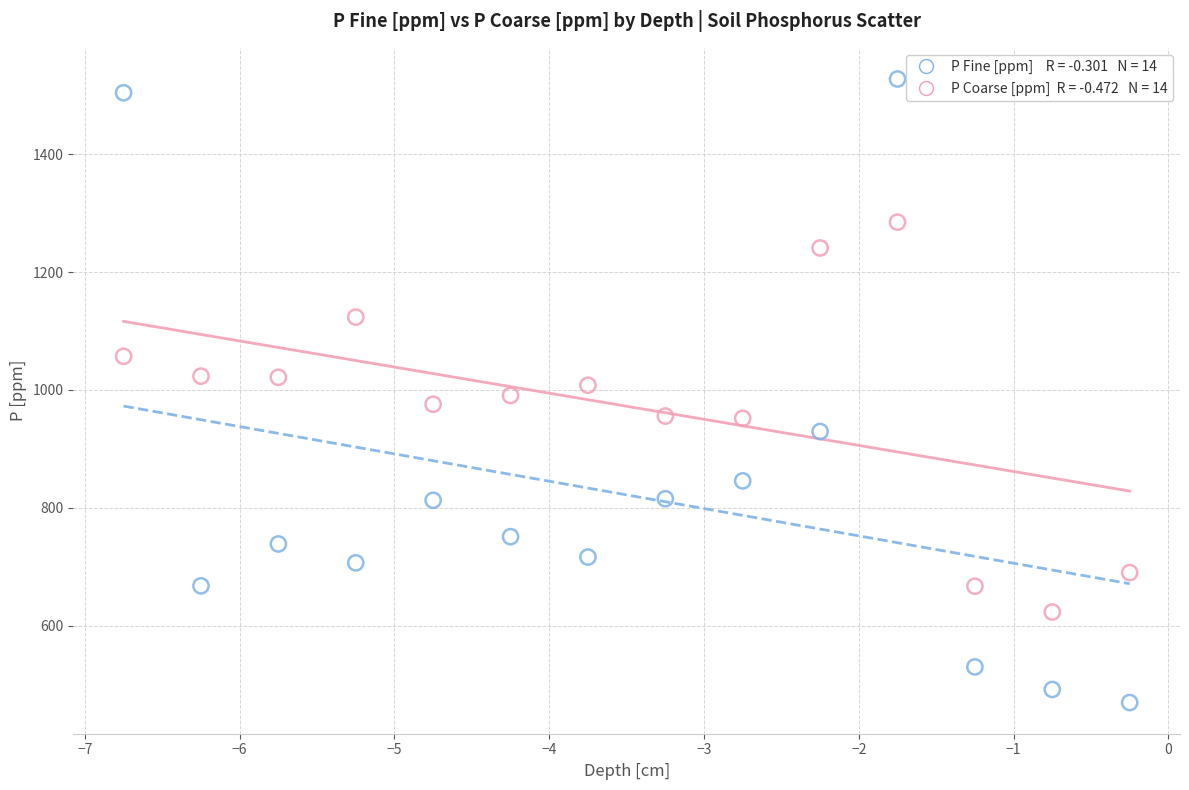

Across all data points, what is the range of Y values (max minus min)?

1057.4